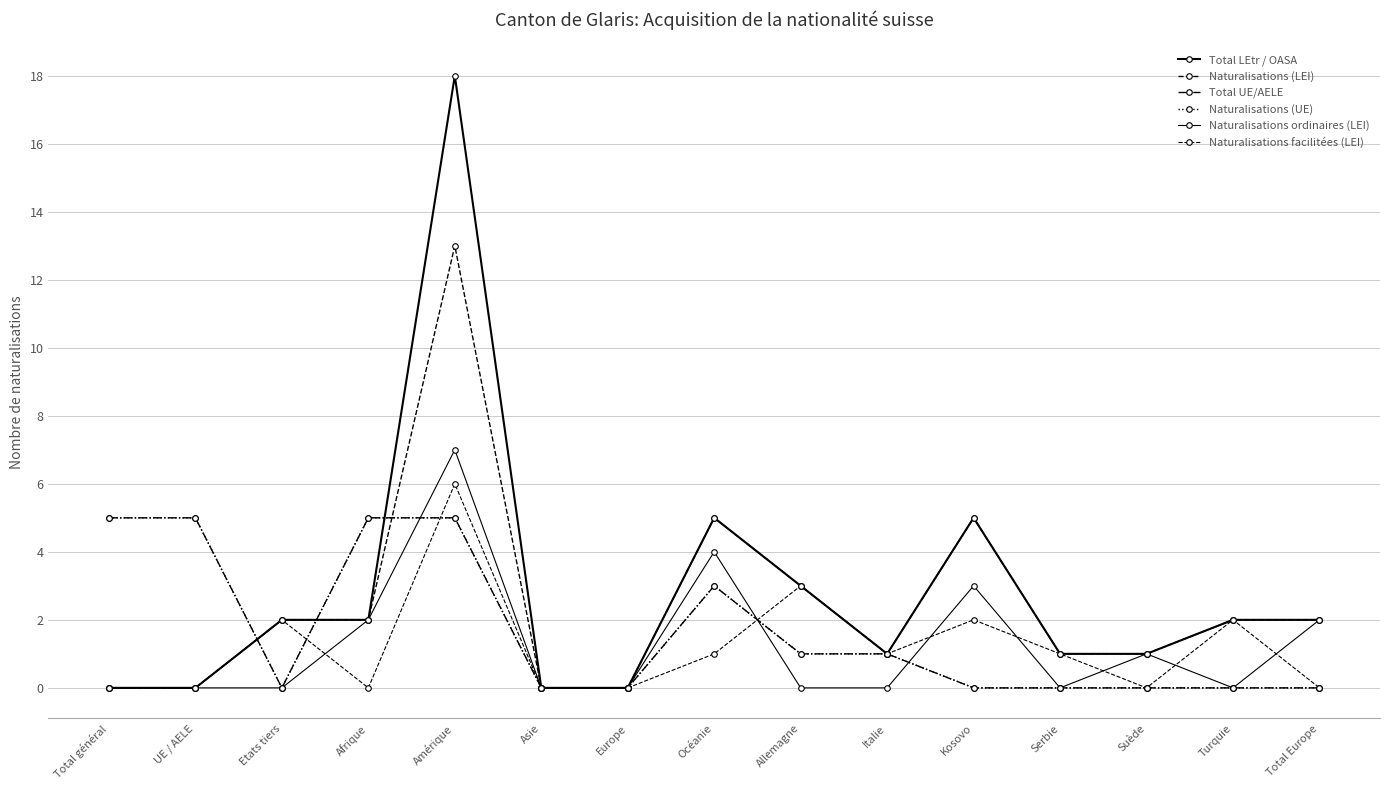

Where is Naturalisations (UE) nearest to the value 2?

Océanie